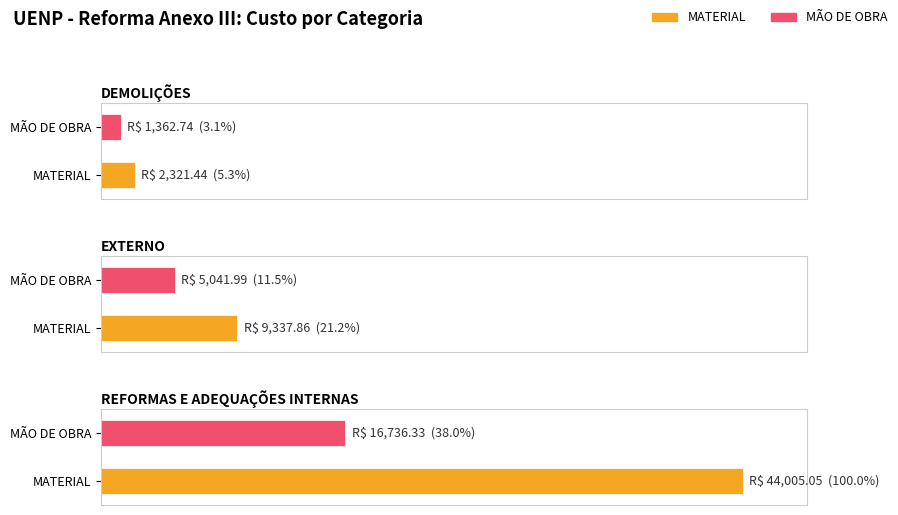

At which category does the chart reach its peak across all series?

REFORMAS E ADEQUAÇÕES INTERNAS